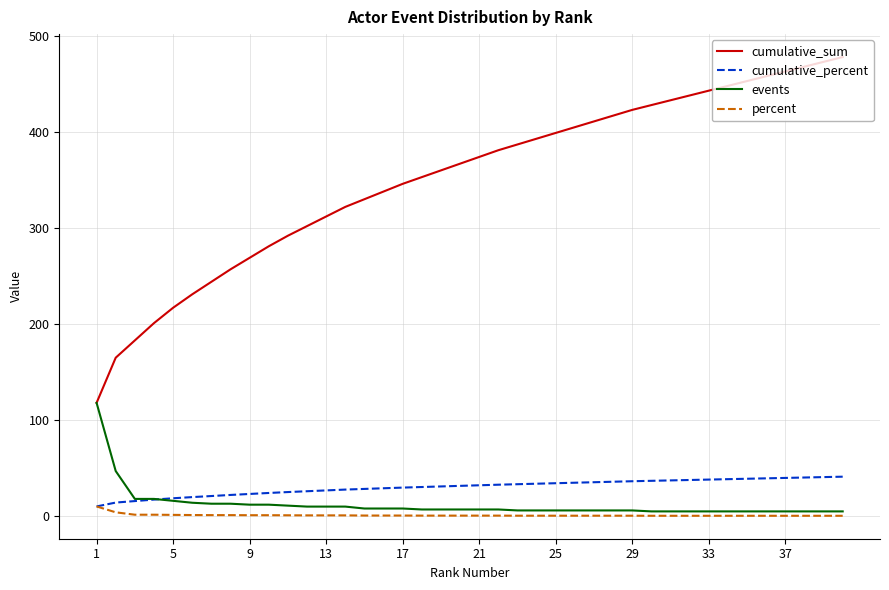

What is the maximum value shown in the chart?

478.0